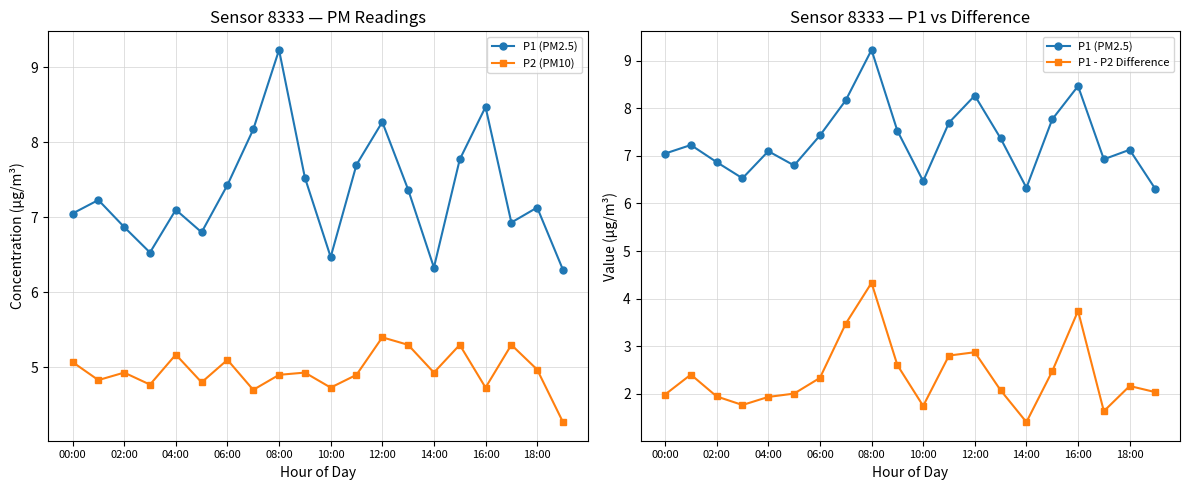

What is the difference between the maximum and second lowest values in the P1 (PM2.5) series?

2.9